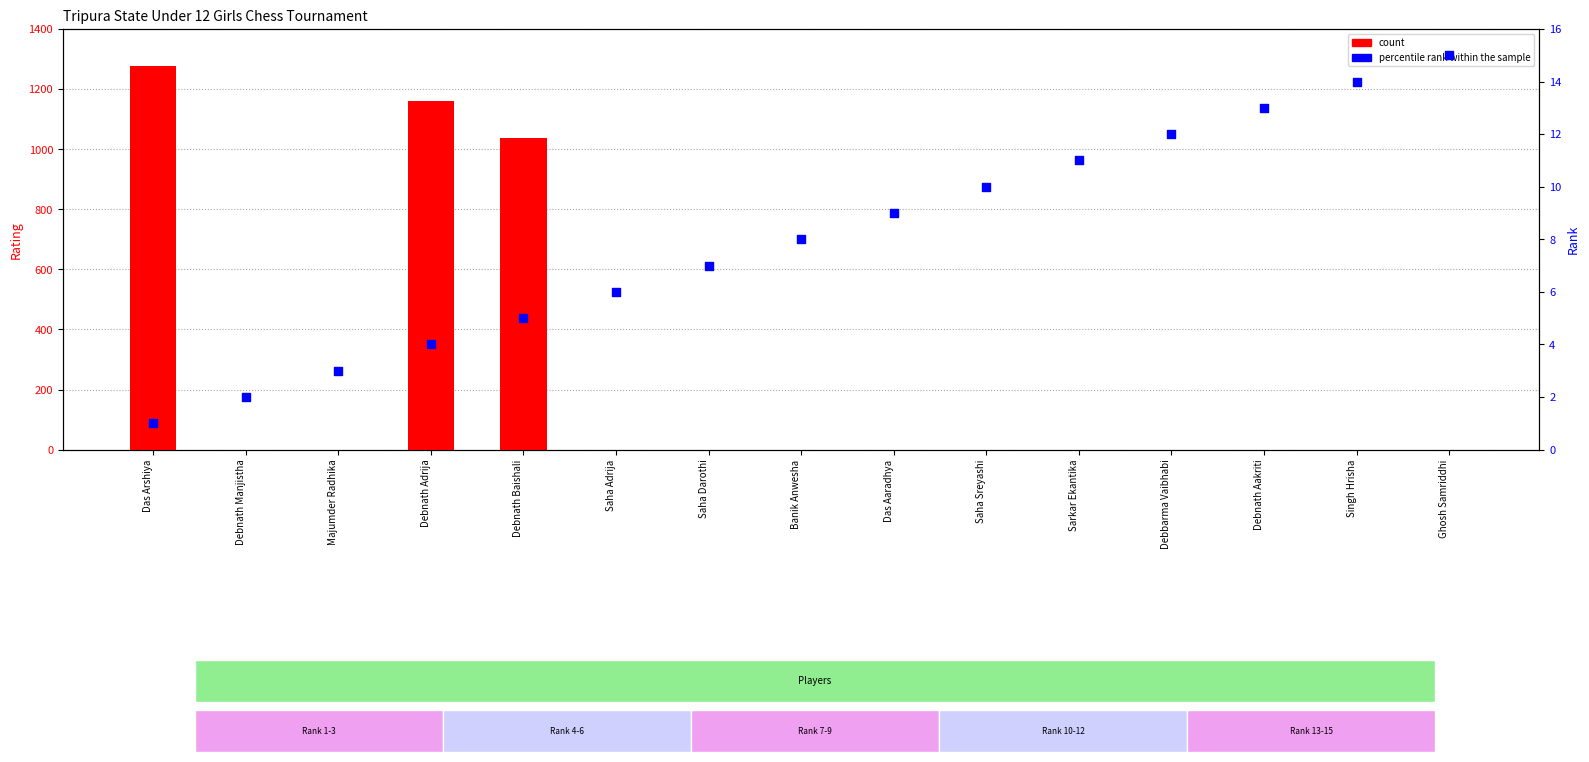

What are all the series names shown in the legend?

count, percentile rank within the sample